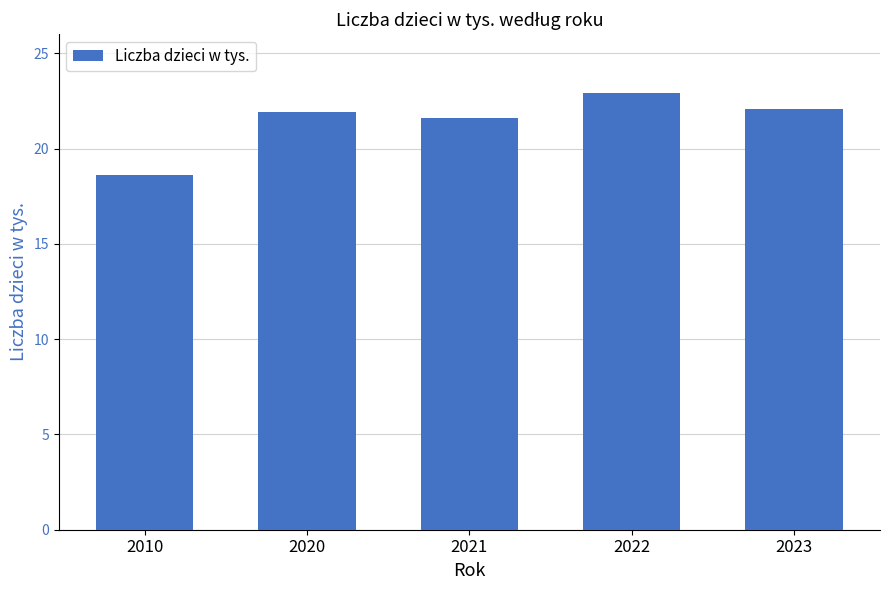

What is the sum of all values?

107.1